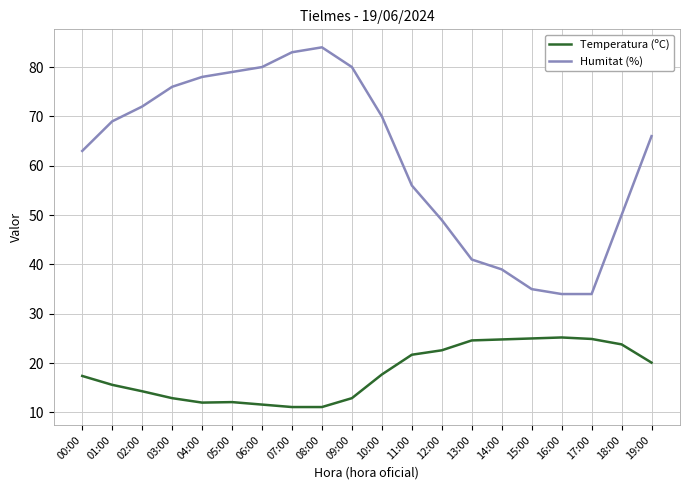

True or false: Humitat (%) has more than 2 points higher than both neighbors.

False